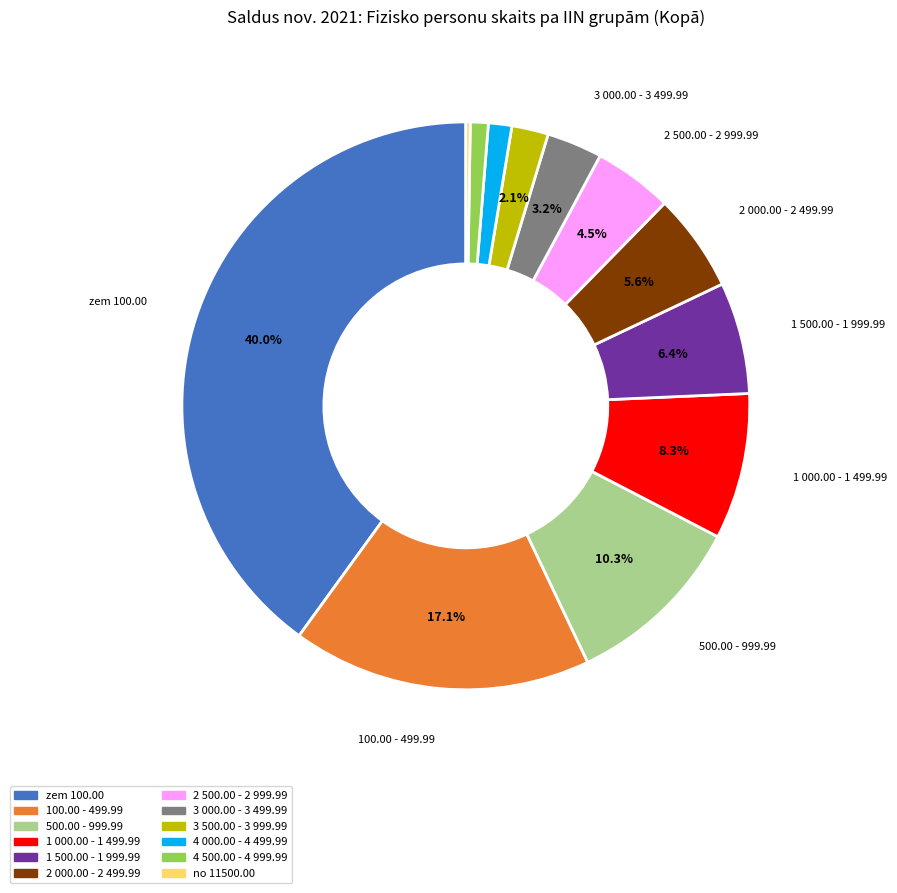

To the nearest percent, what is the average slice percentage?

8%